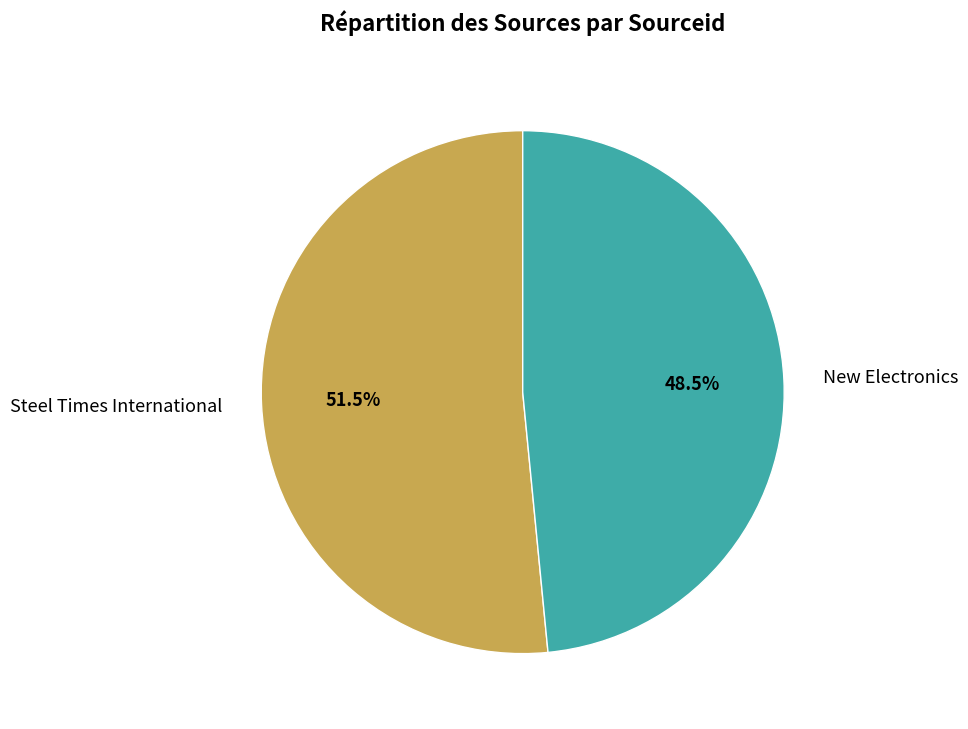

Is there a majority slice in this chart?

Yes